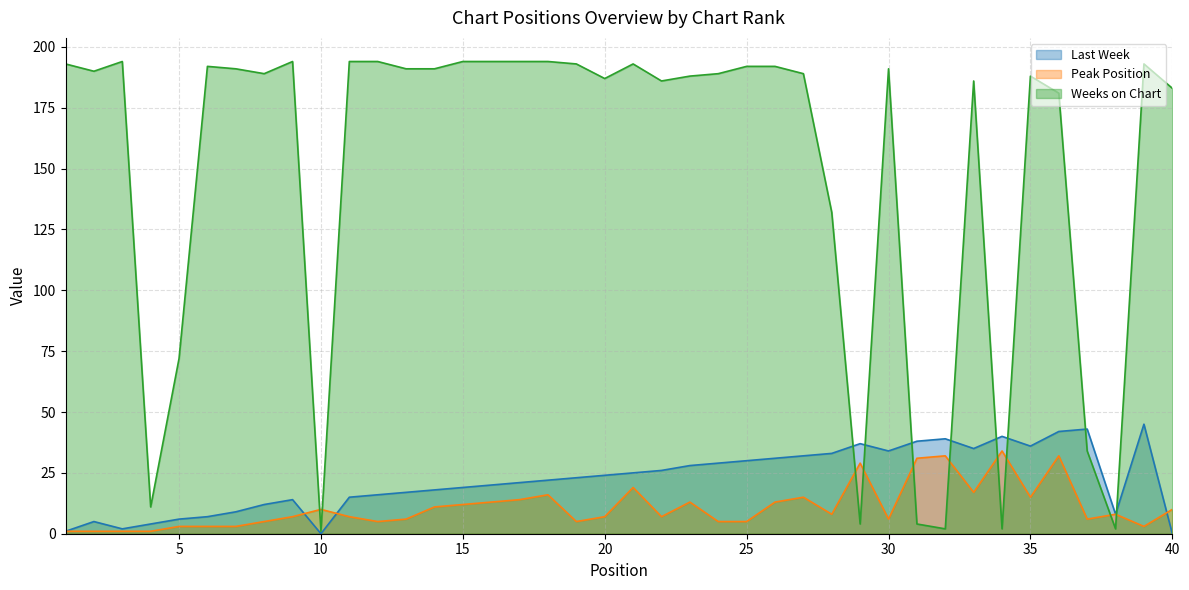

What is the difference between the maximum and minimum values in the Peak Position series?

33